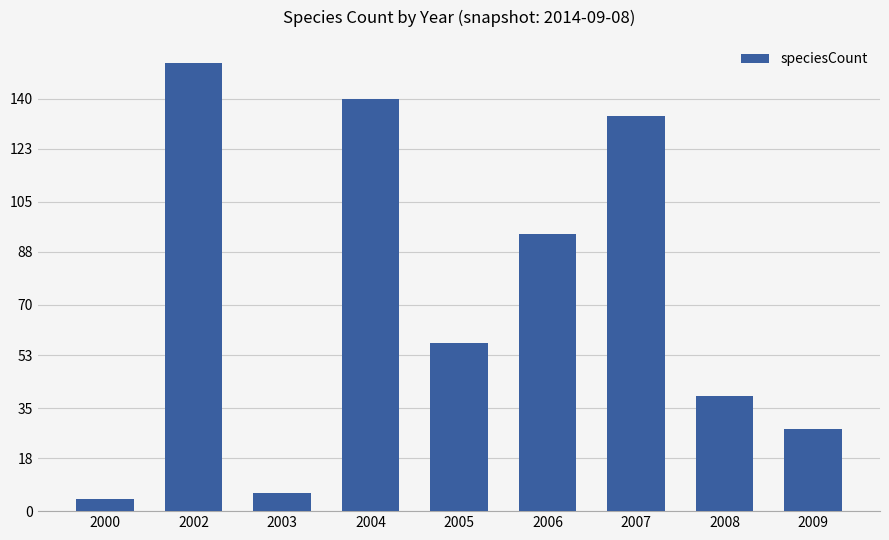

Reading left to right, extract all data points from this chart.

4	152	6	140	57	94	134	39	28